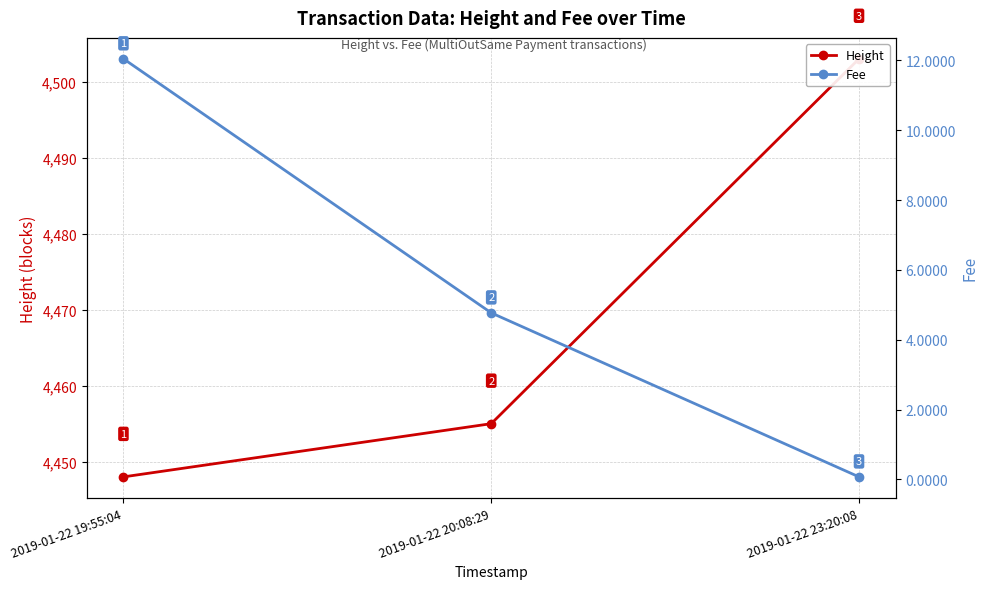

What is the label of the 2nd point from the right?

2019-01-22 20:08:29